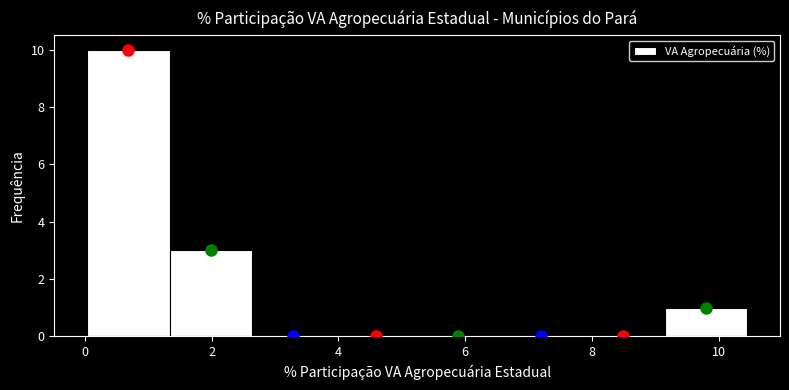

How tall is the bar that spans 1.4 to 2.6 on the x-axis? Neither the bar edges nor the heights are printed on the chart, so give them approximately, as read against the axes.

3